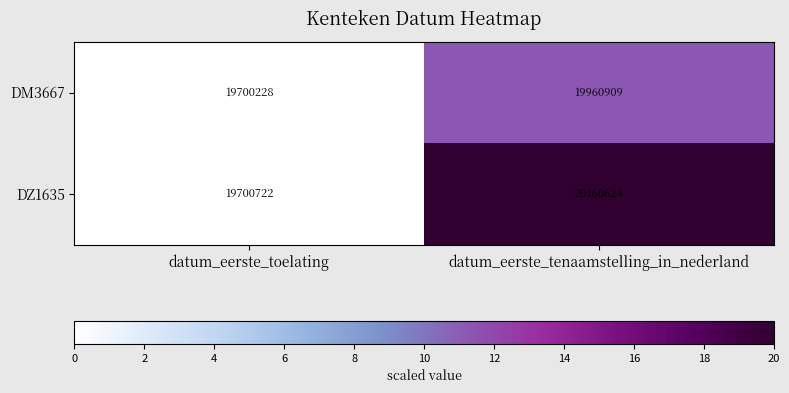

Reading left to right, what are all the values shown in this chart?

DM3667: 19700228	19960909
DZ1635: 19700722	20160624